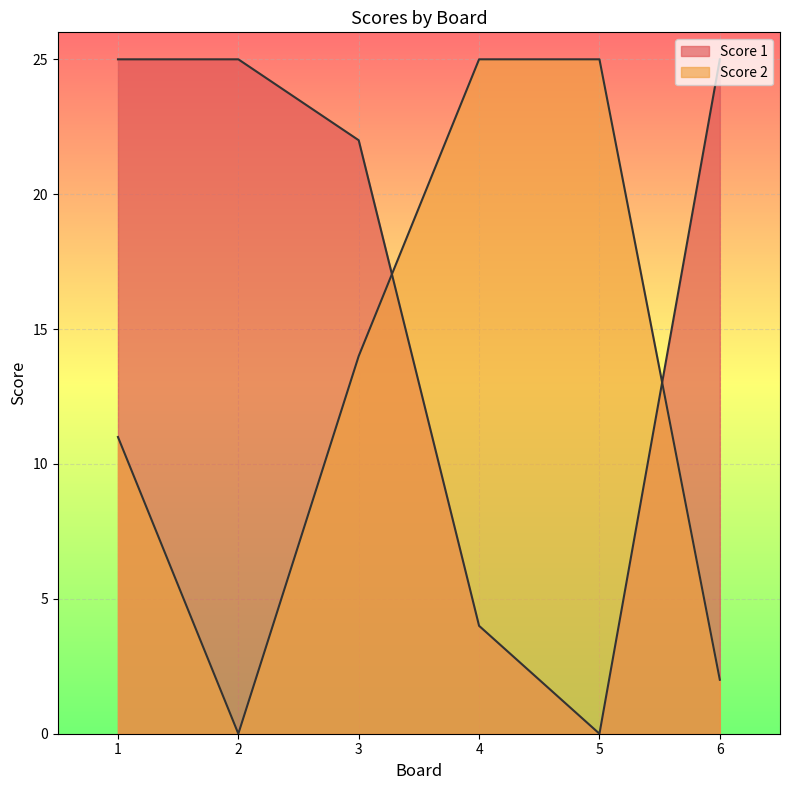

At which category is the sum across all series the highest?

1